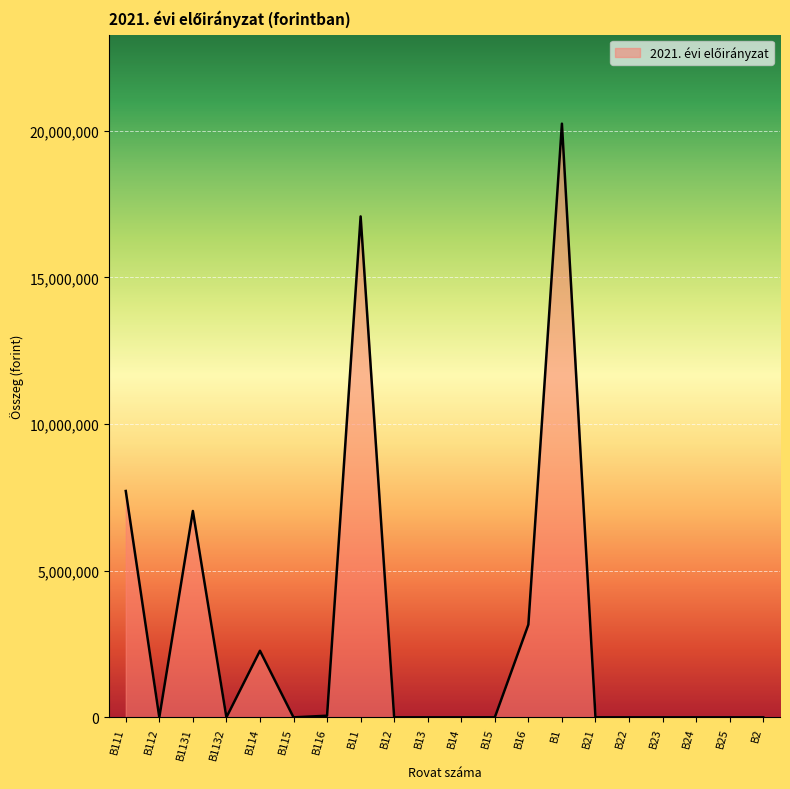

Is it true that the value at B16 is 3162528?

True